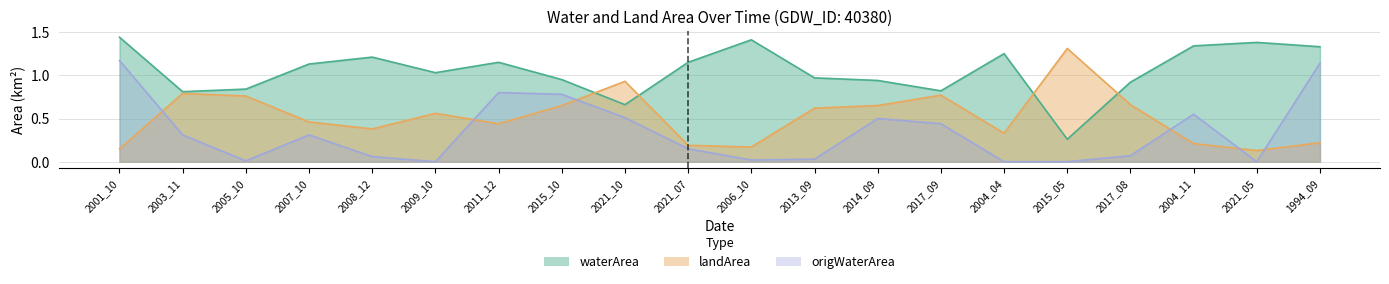

What is the sum of the landArea values at 2009_10 and 2017_09?

1.3